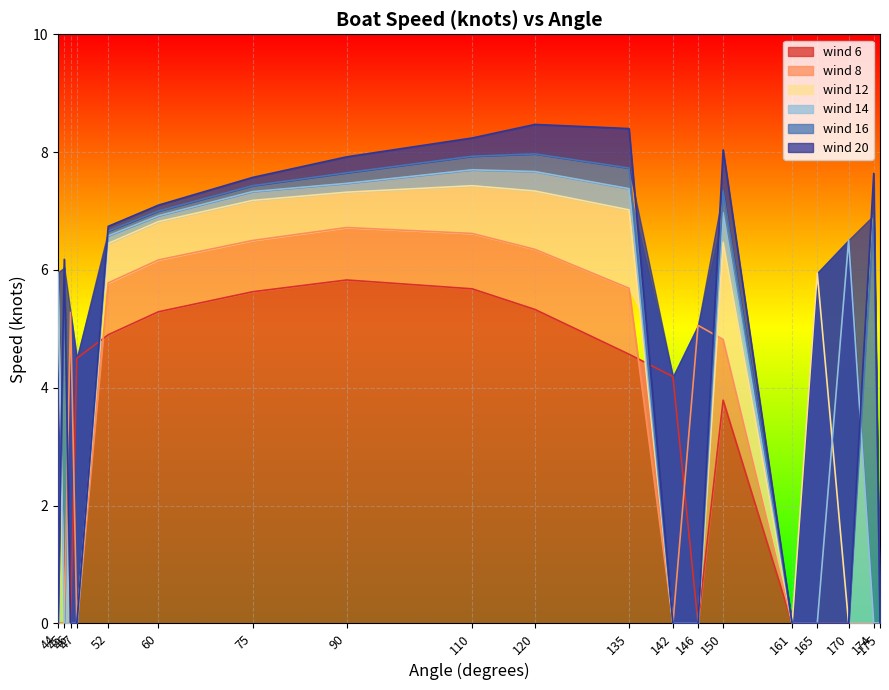

Which series has the widest spread of values?

wind 20